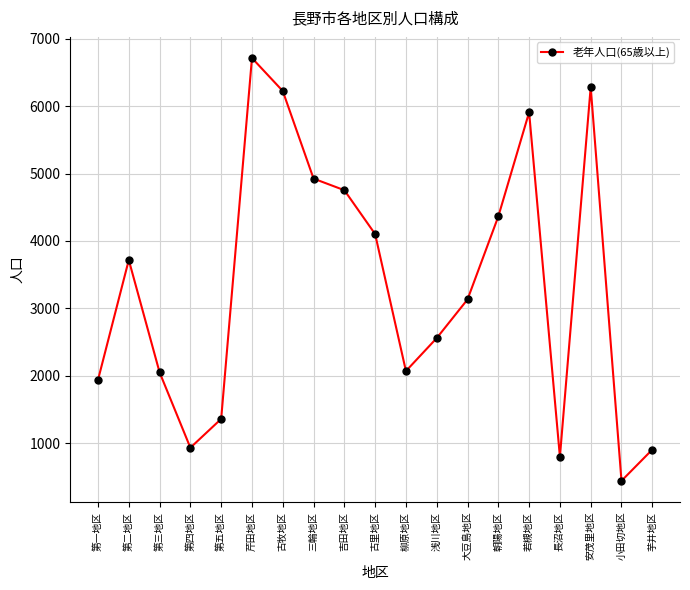

At which category does the chart reach its minimum across all series?

小田切地区